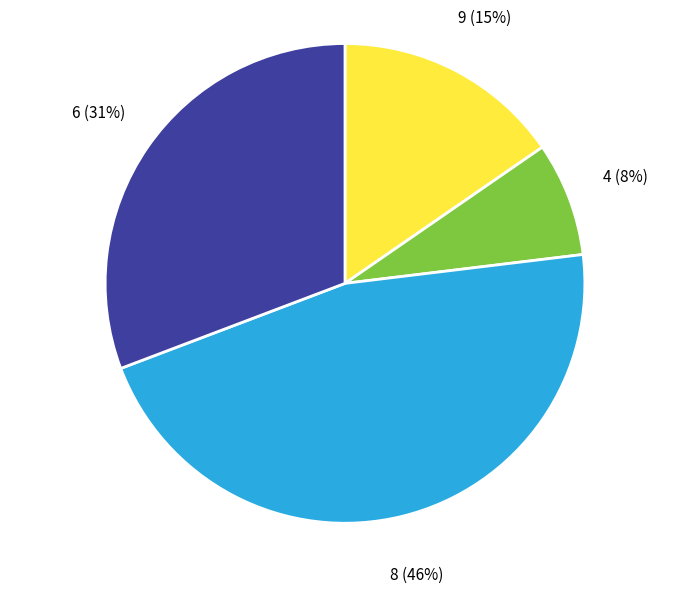

To the nearest percent, what is the difference between the largest and smallest slice percentages?

38%